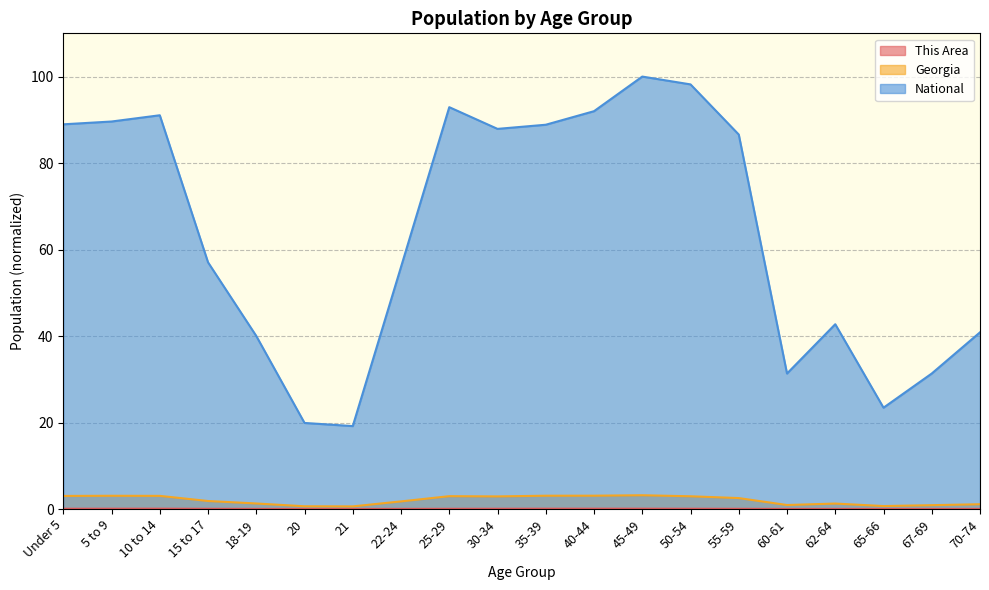

How many interior local valleys does the Georgia series have?

4